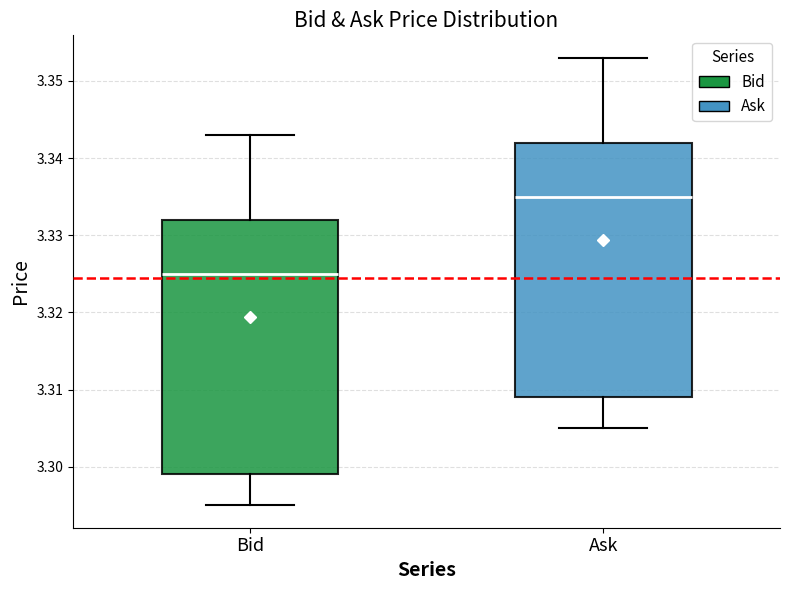

Reading left to right, read every box against the y-axis: the position of its median line, the range the box covers, and the ends of its whiskers. The values are not printed on the chart, so give them approximately, as read against the axis.

Bid: median 3.325, box 3.299 to 3.332, whiskers 3.295 to 3.343
Ask: median 3.335, box 3.309 to 3.342, whiskers 3.305 to 3.353